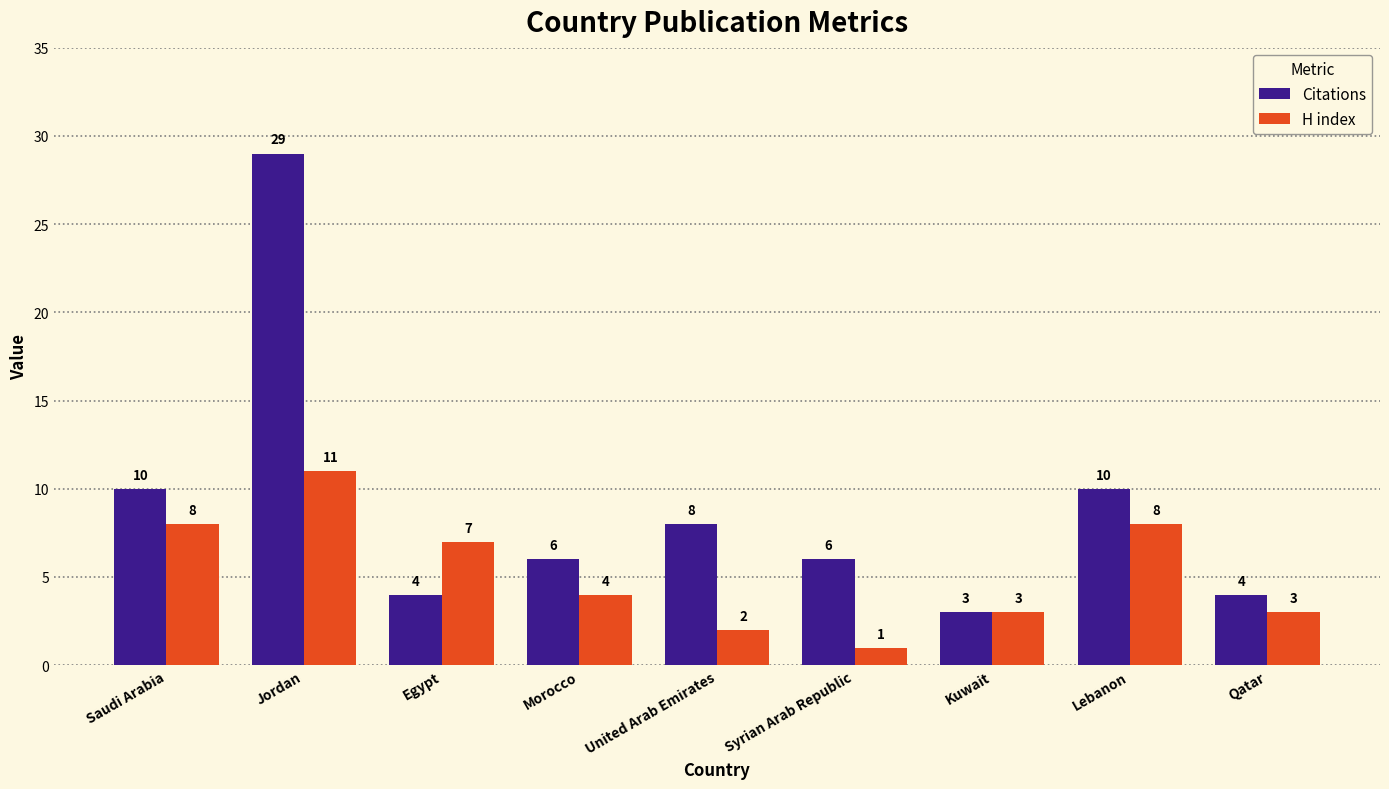

Count the H index values in the range 3 to 8.

6